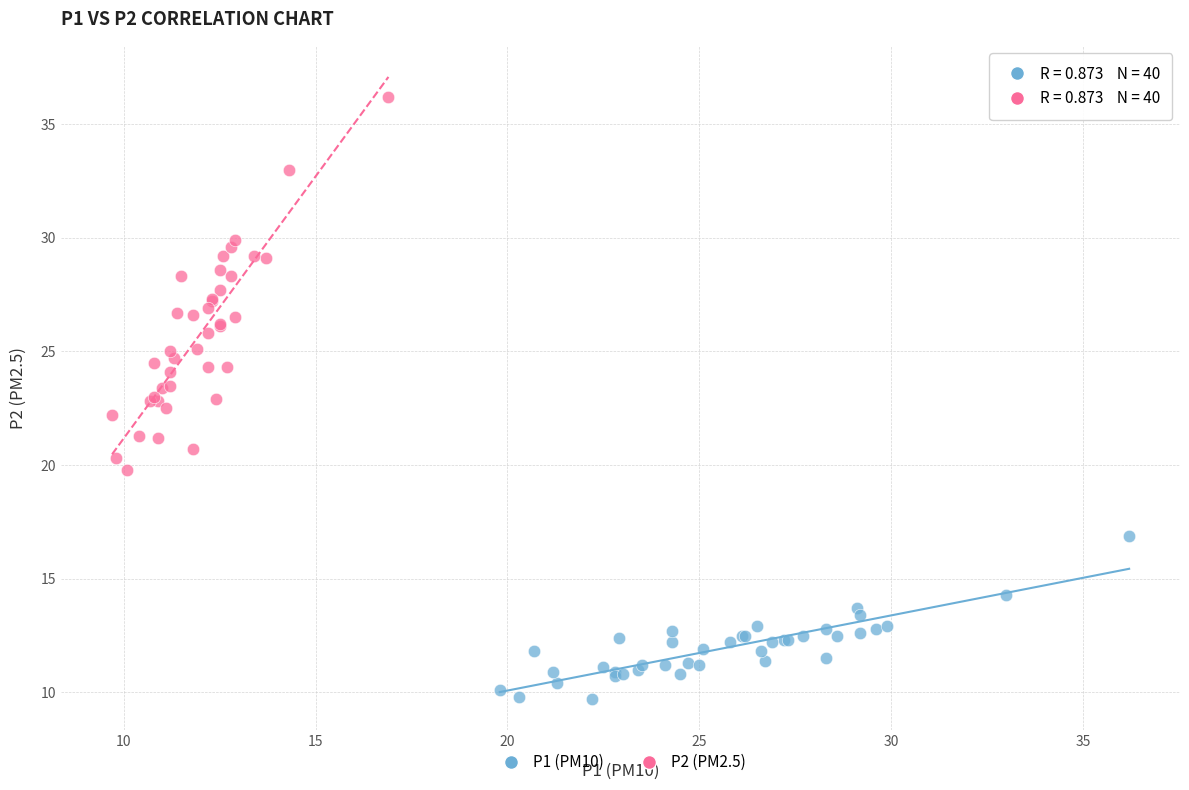

Which series reaches the maximum Y coordinate?

P2 (PM2.5)